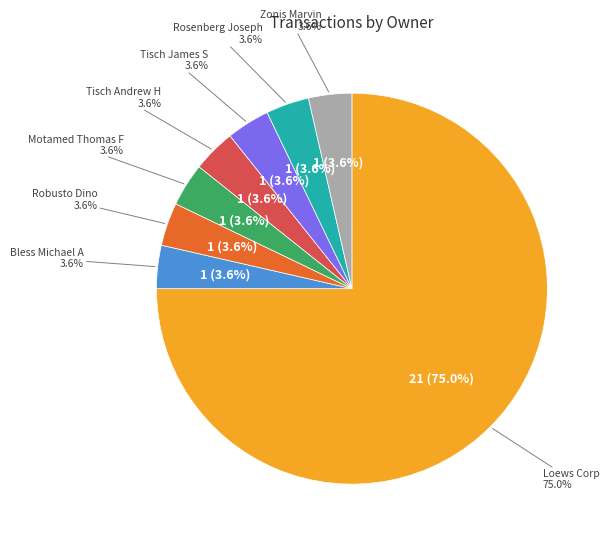

Which slice is the smallest?

Bless Michael A